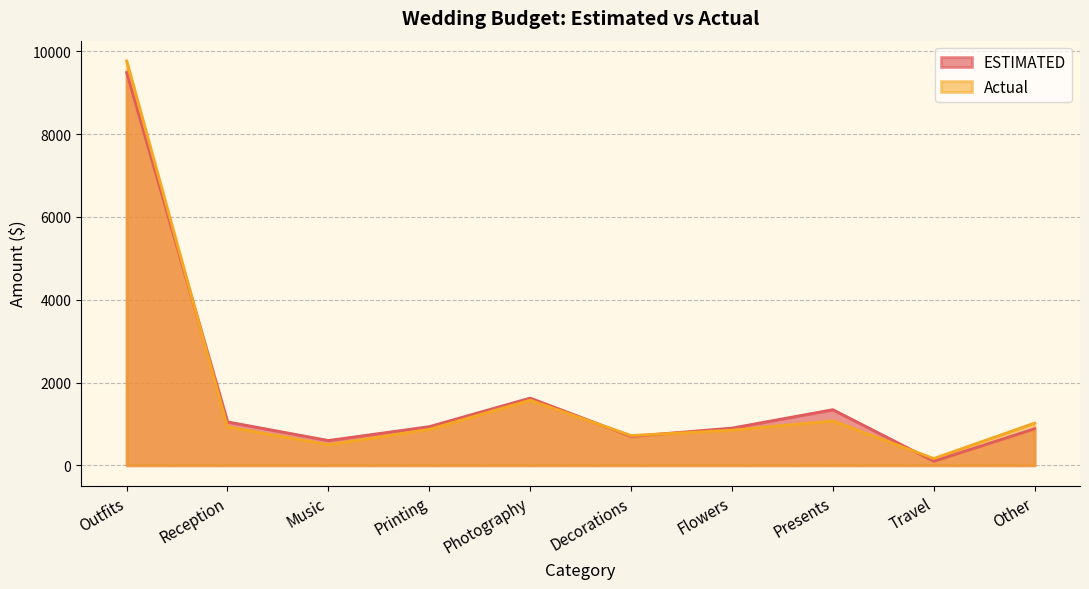

Which label corresponds to the smallest value in the chart?

Travel